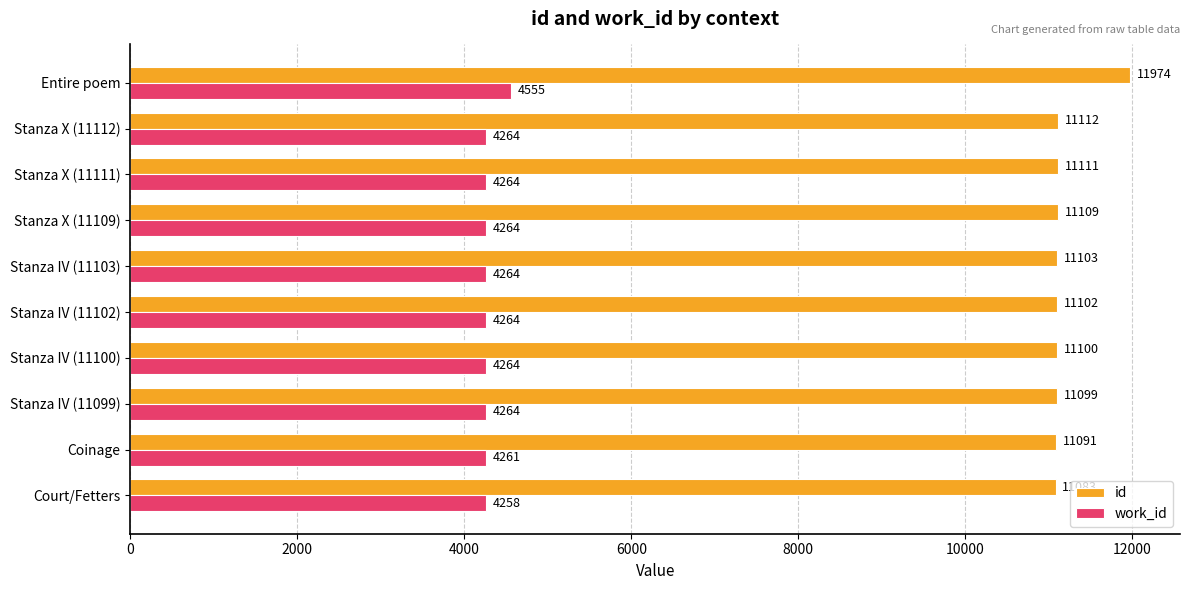

Count the number of data series in this chart.

2